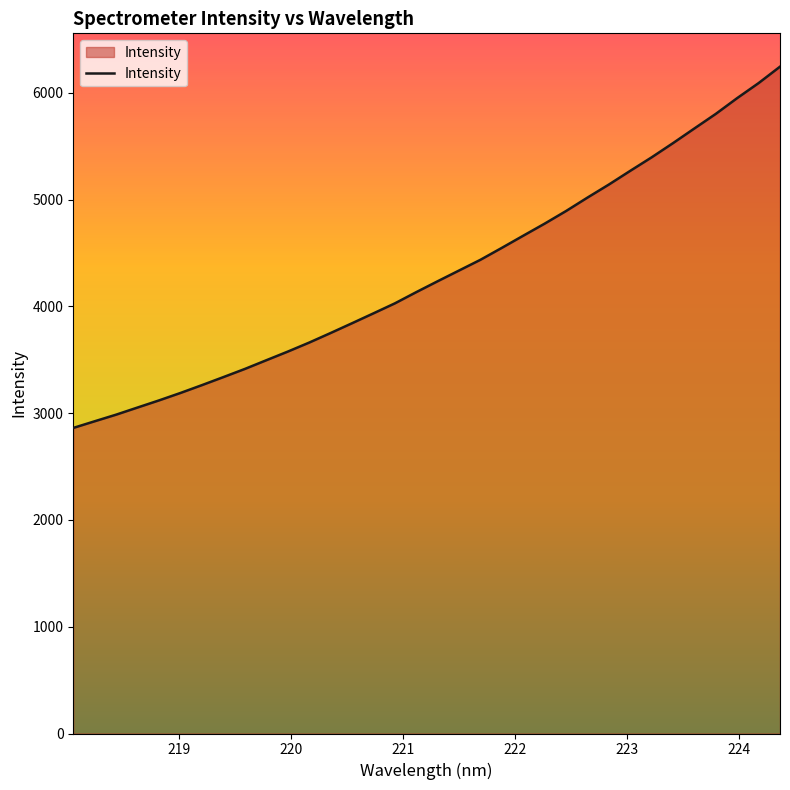

What is the maximum value shown in the chart?

6246.3